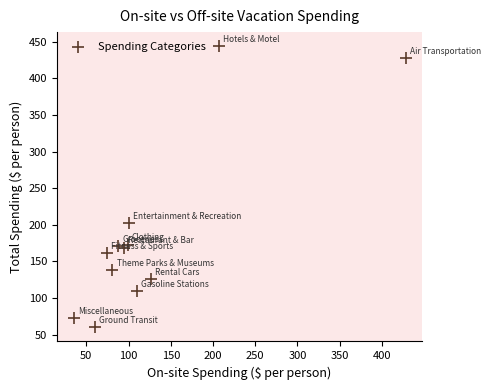

What Y value in the scatter plot is closest to 252?

203